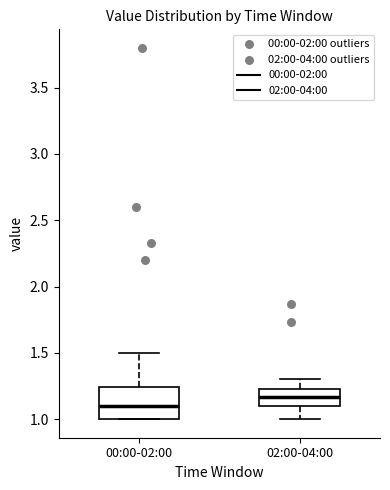

Which box has the highest median line?

02:00-04:00